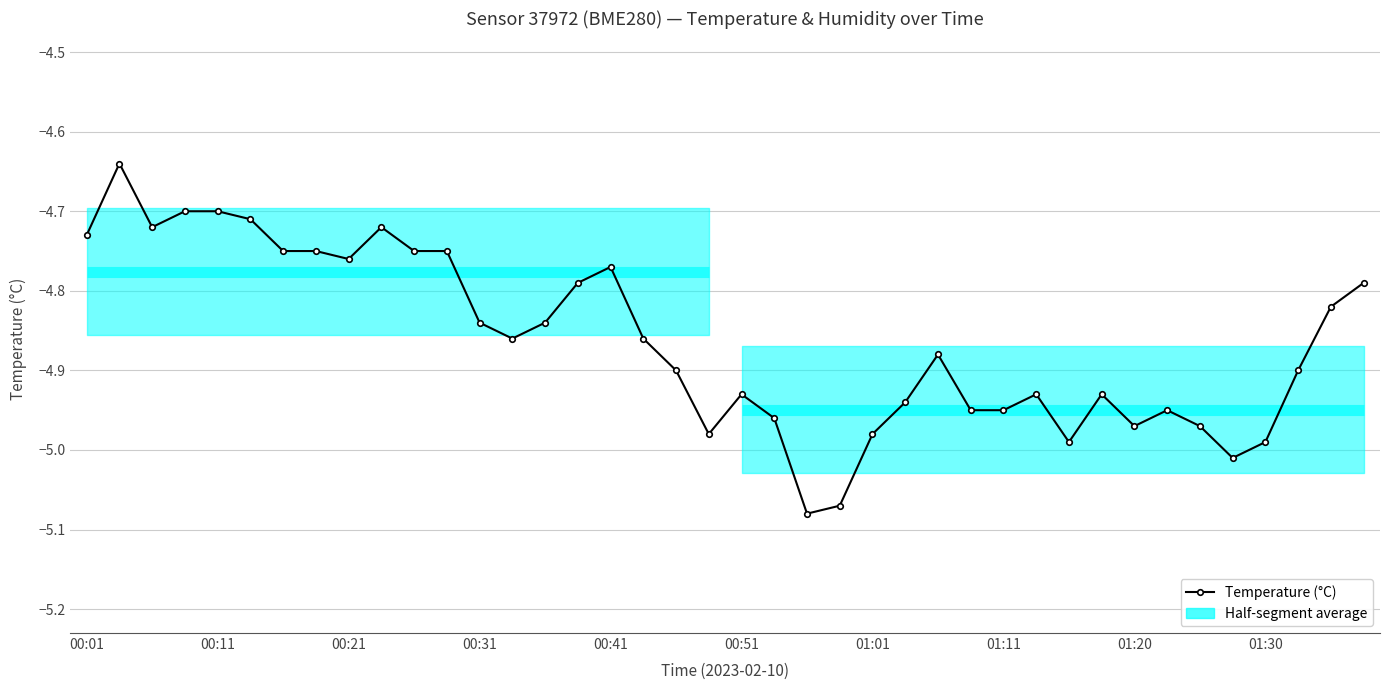

Is this an area chart (filled region under the line)?

Yes